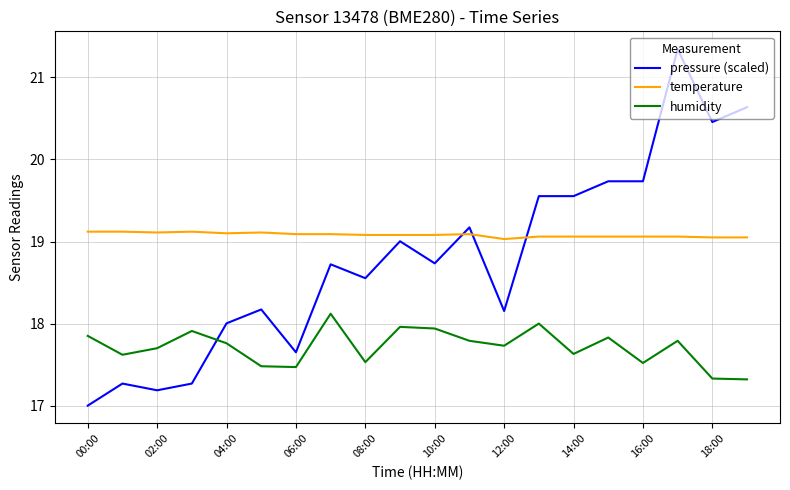

What is the maximum value shown in the chart?

21.3